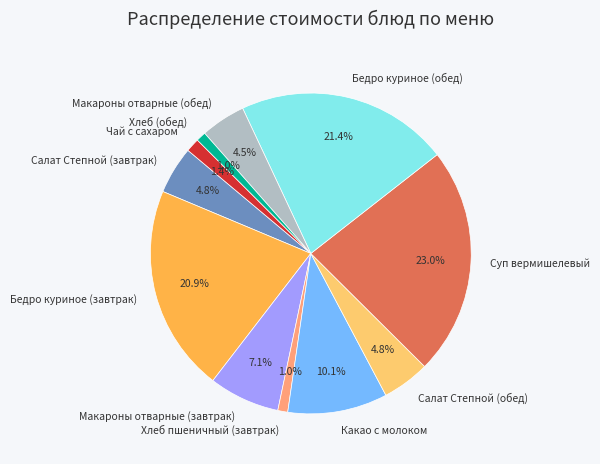

What is the total percentage of Хлеб пшеничный (завтрак) and Бедро куриное (завтрак)?

21.9%